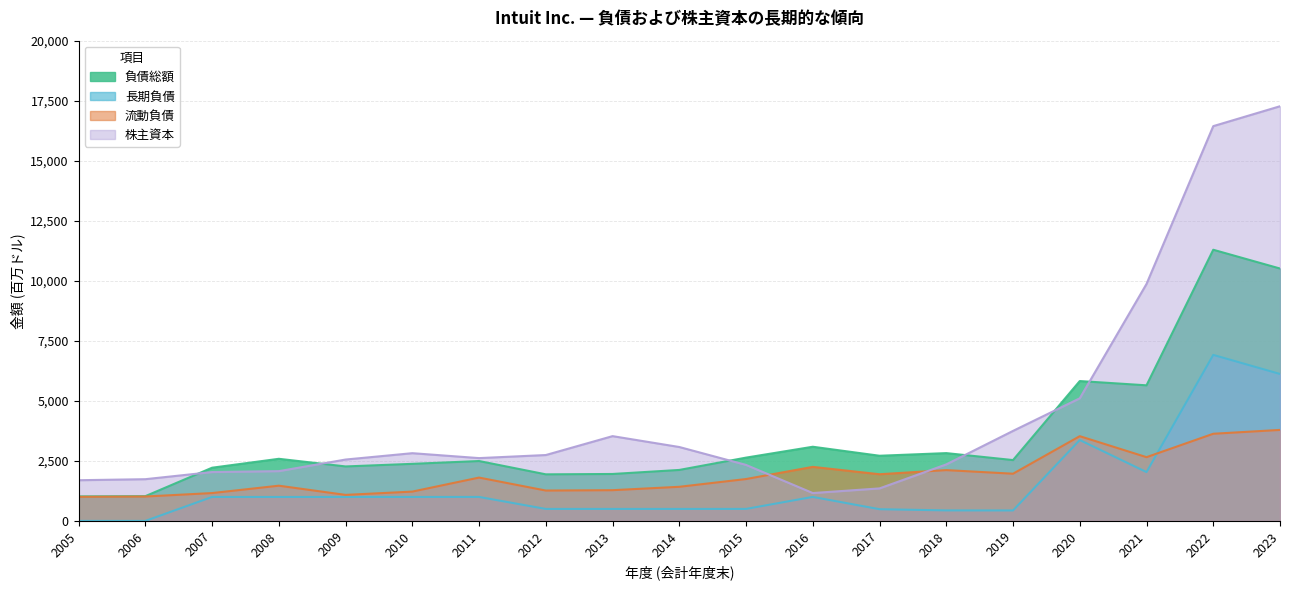

How many interior local valleys does the 流動負債 series have?

5